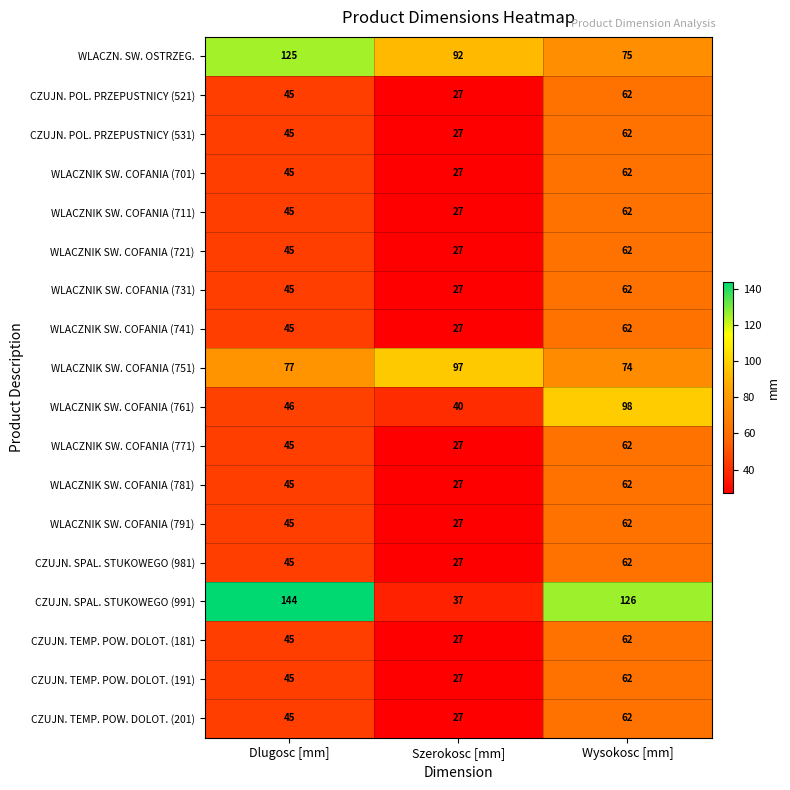

The CZUJN. SPAL. STUKOWEGO (991) series shows 144 at Dlugosc [mm]. True or false?

True